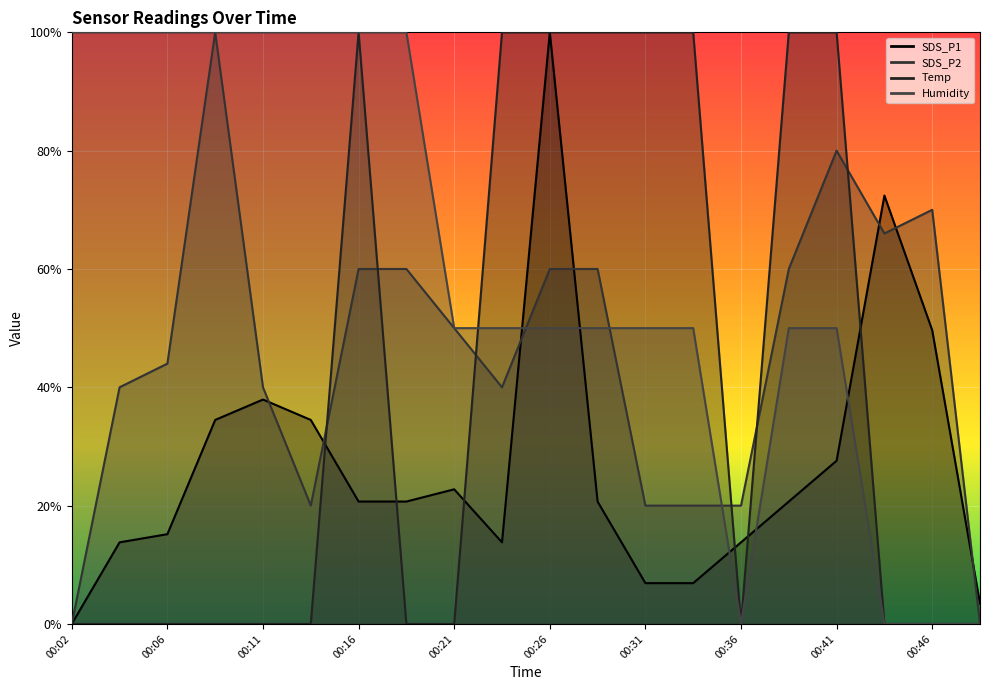

Where is the first local minimum for Temp?

00:36